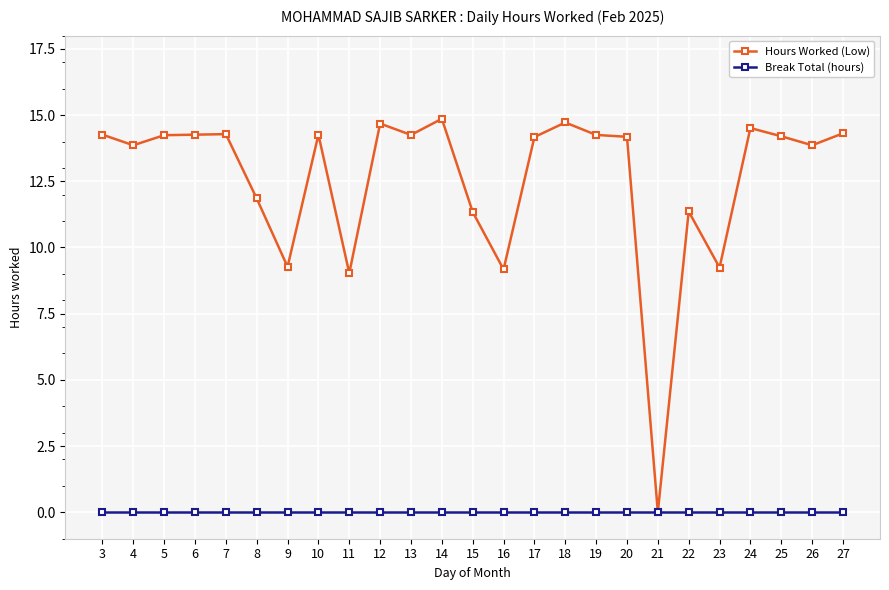

How many data points does each series have?

25